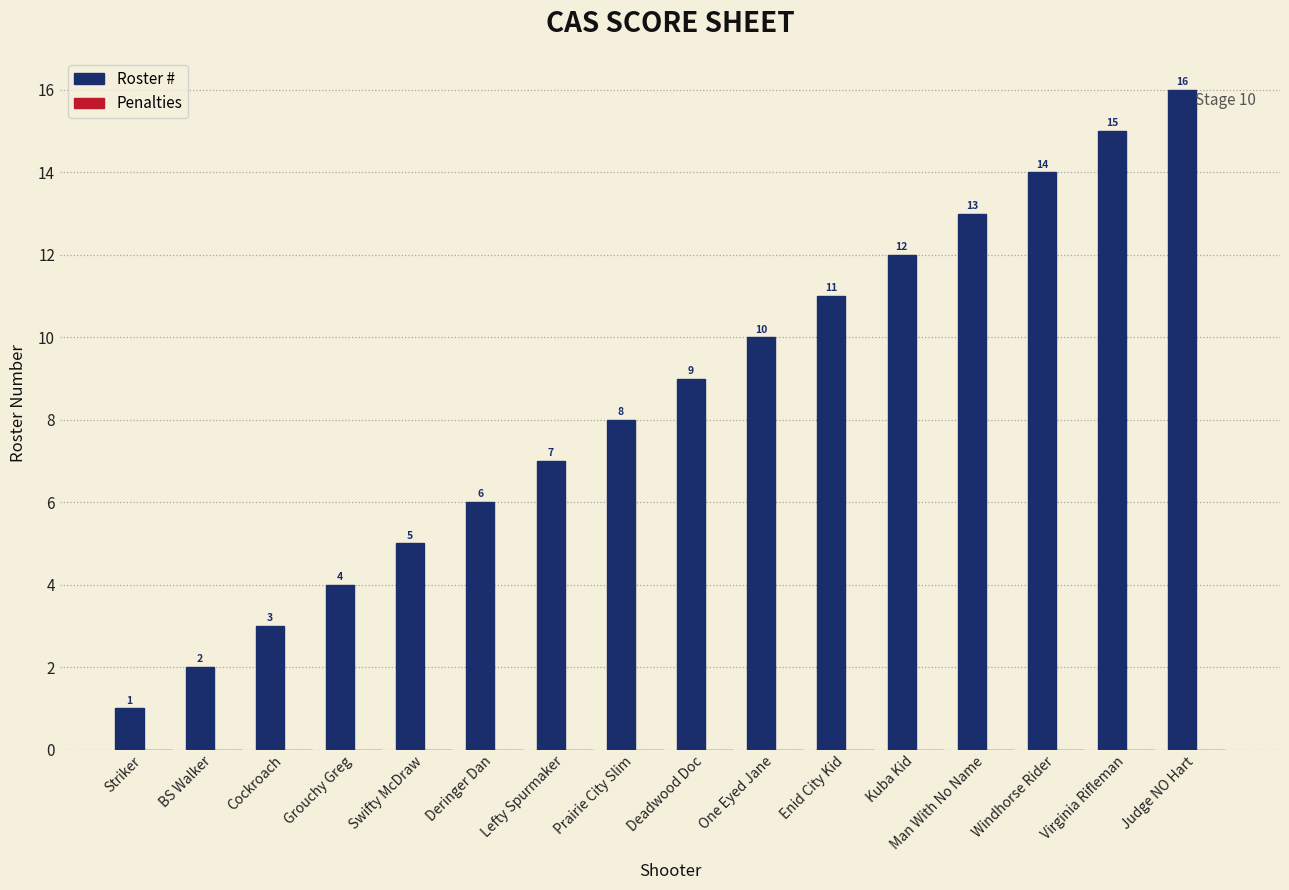

What is the difference between the maximum and second lowest values?

14